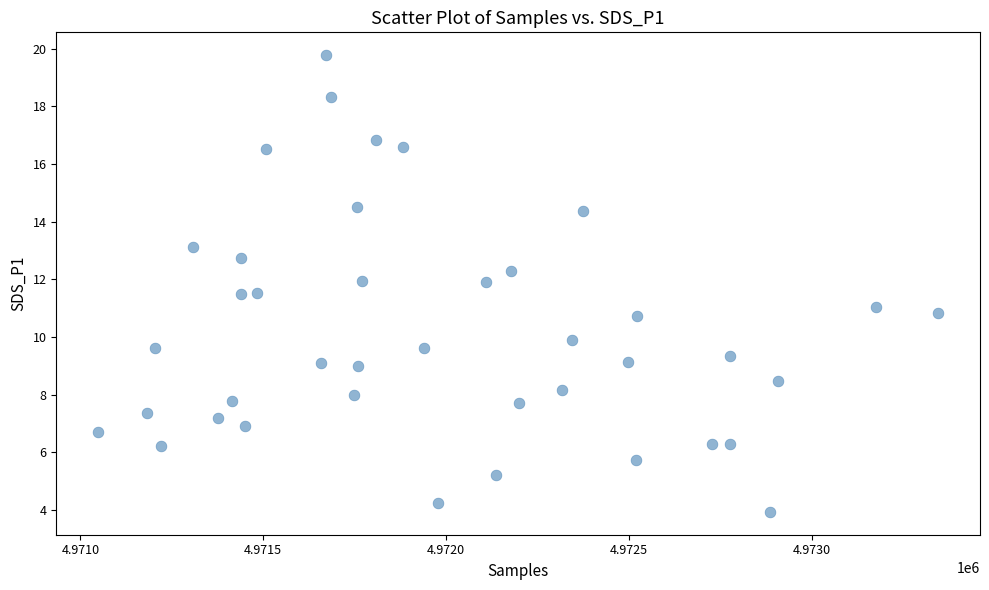

What is the range of Y values (max minus min)?

15.8